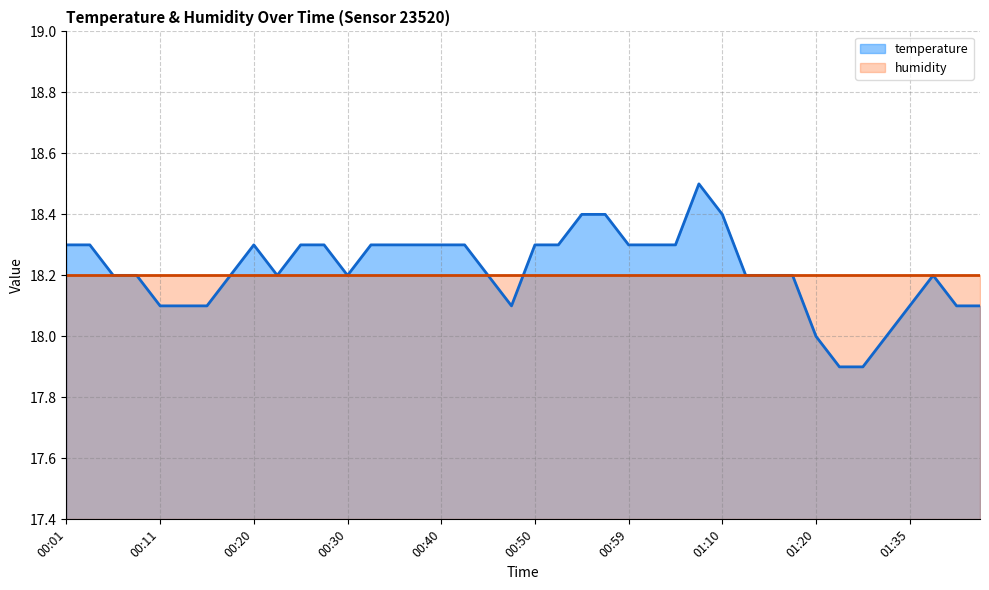

What is the change in value from 01:07 to 01:42?

-0.4